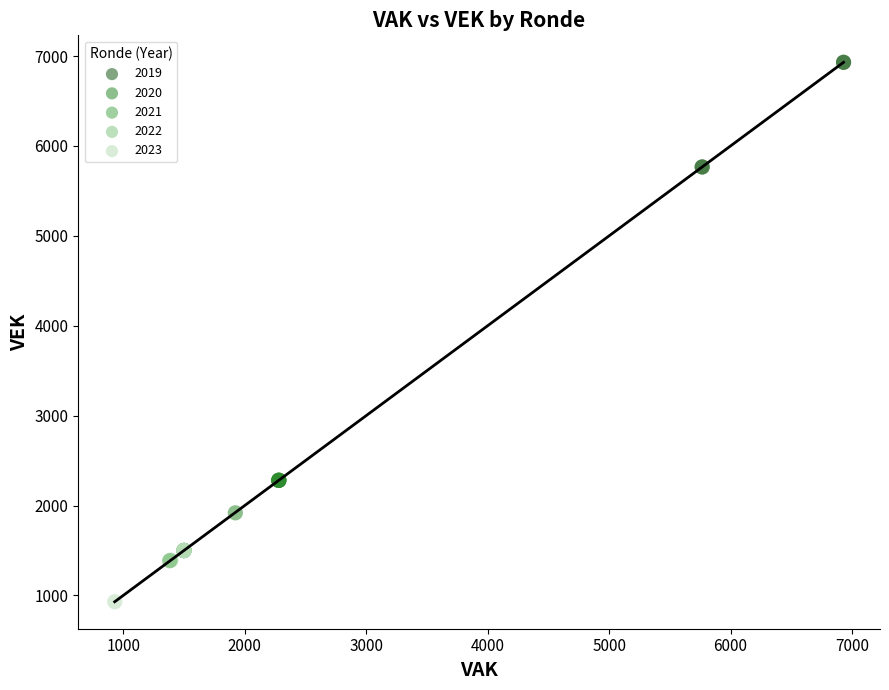

Which series reaches the minimum Y coordinate?

2023